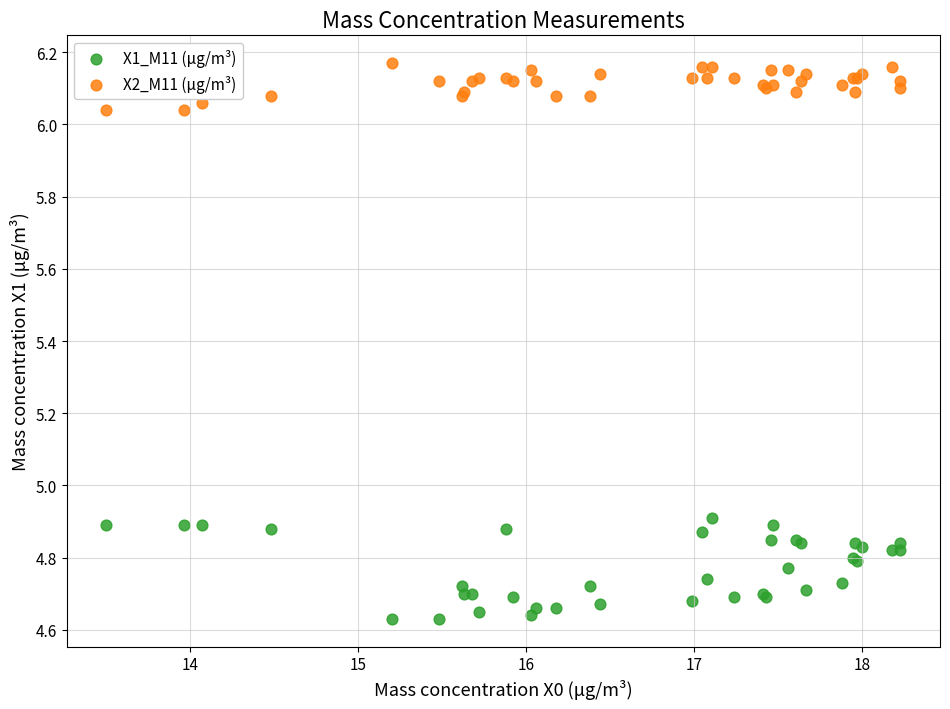

Which series reaches the maximum Y coordinate?

X2_M11 (μg/m³)